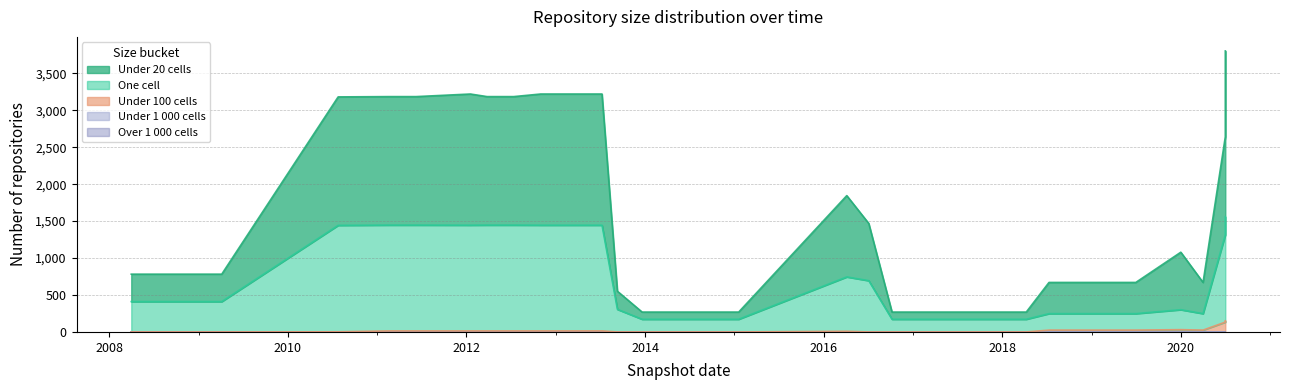

What is the spread (max minus min) of values at 2020-04-01?

670